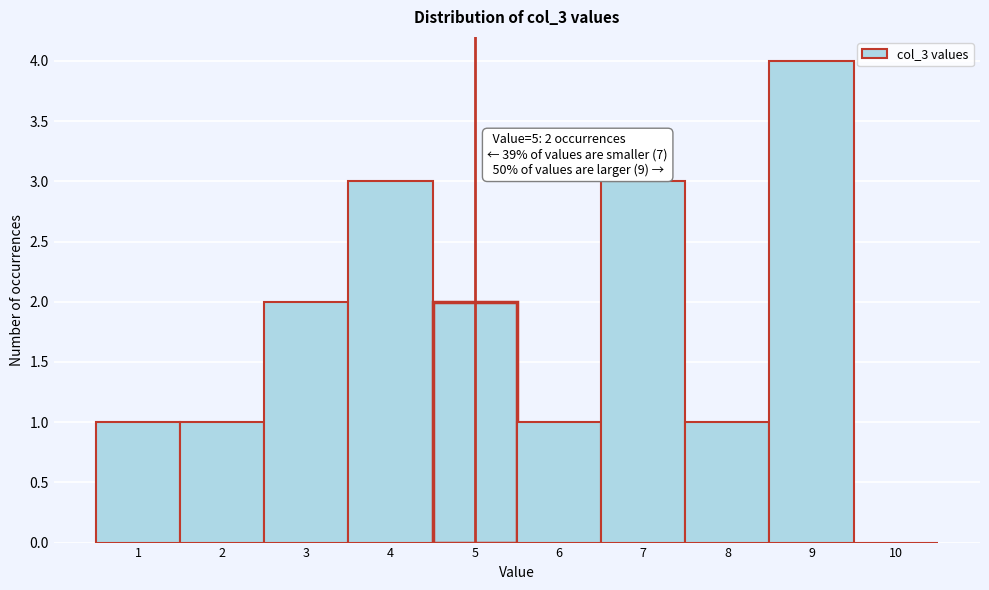

Which range on the x-axis has the tallest bar?

8.5 to 9.5